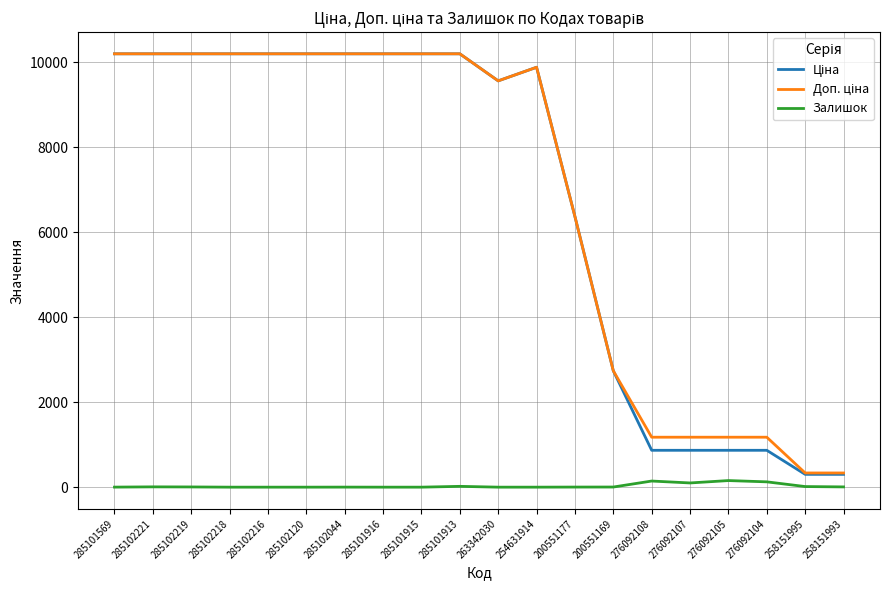

What is the greatest value displayed?

10196.7